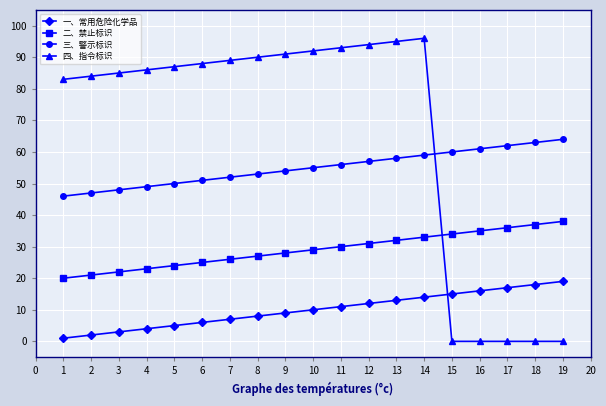

True or false: 四、指令标识 and 三、警示标识 cross at least once.

True